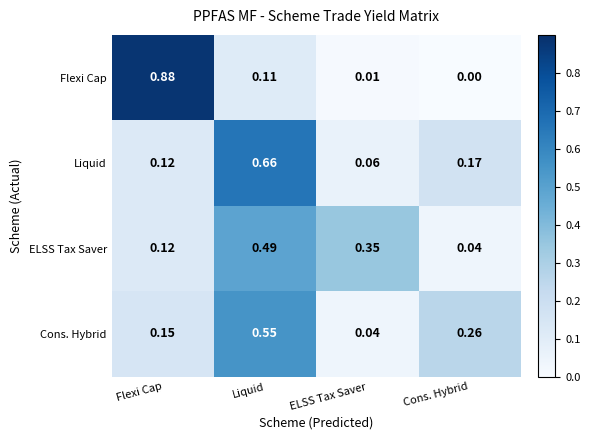

At which category does the chart reach its peak across all series?

Flexi Cap